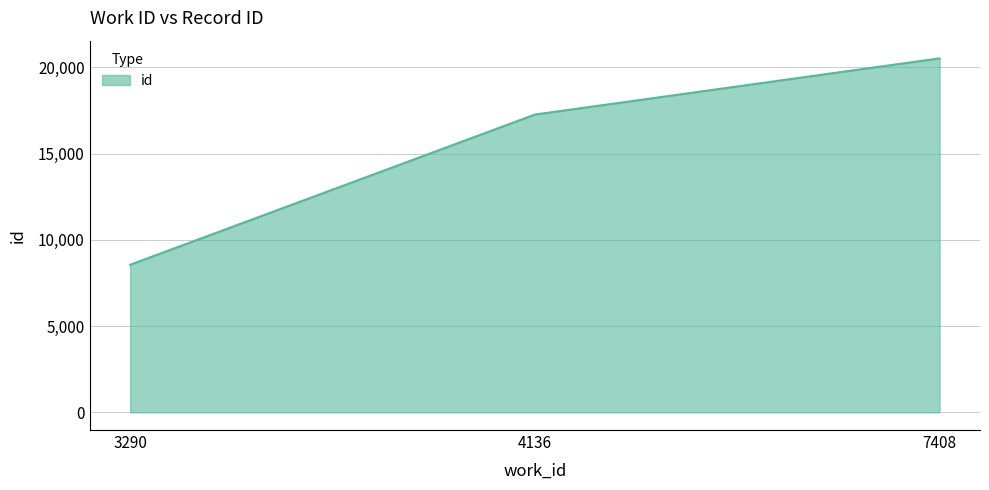

Reading left to right, transcribe all the data shown in this chart.

3290=8555	4136=17259	7408=20517